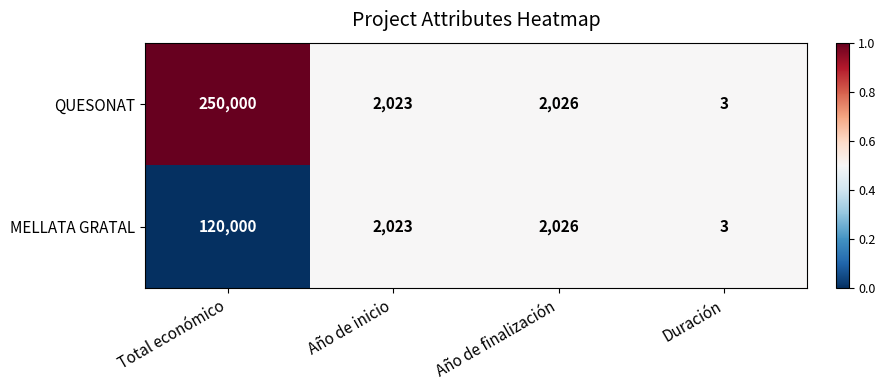

What is the total value across all series at Total económico?

370000